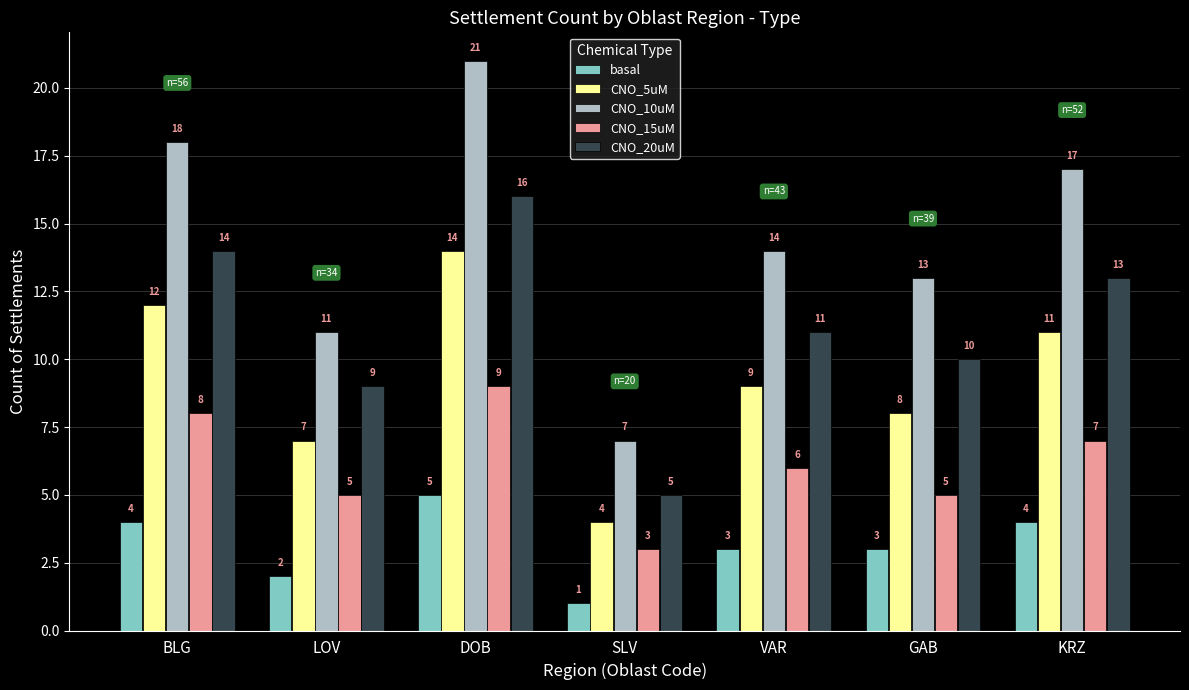

Rank the series by their maximum value, from highest to lowest.

CNO_10uM, CNO_20uM, CNO_5uM, CNO_15uM, basal